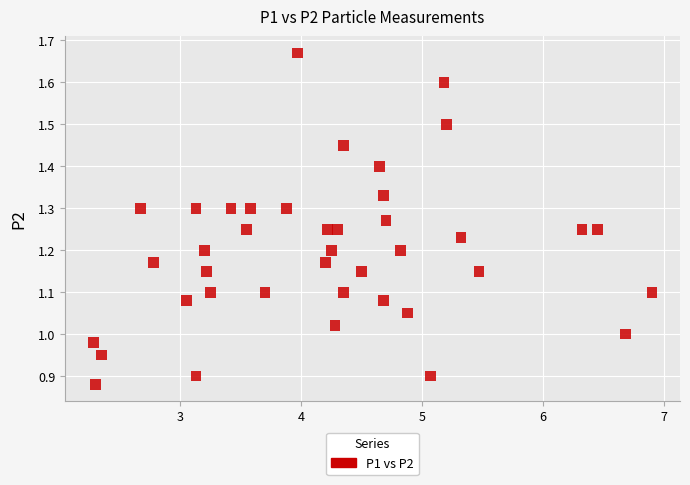

What is the range of Y values (max minus min)?

0.8